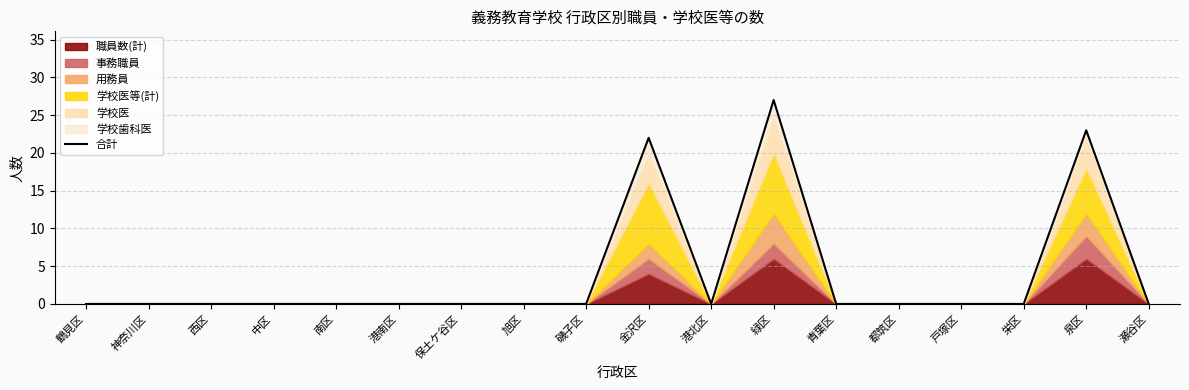

The value at 磯子区 is 13. True or false?

False